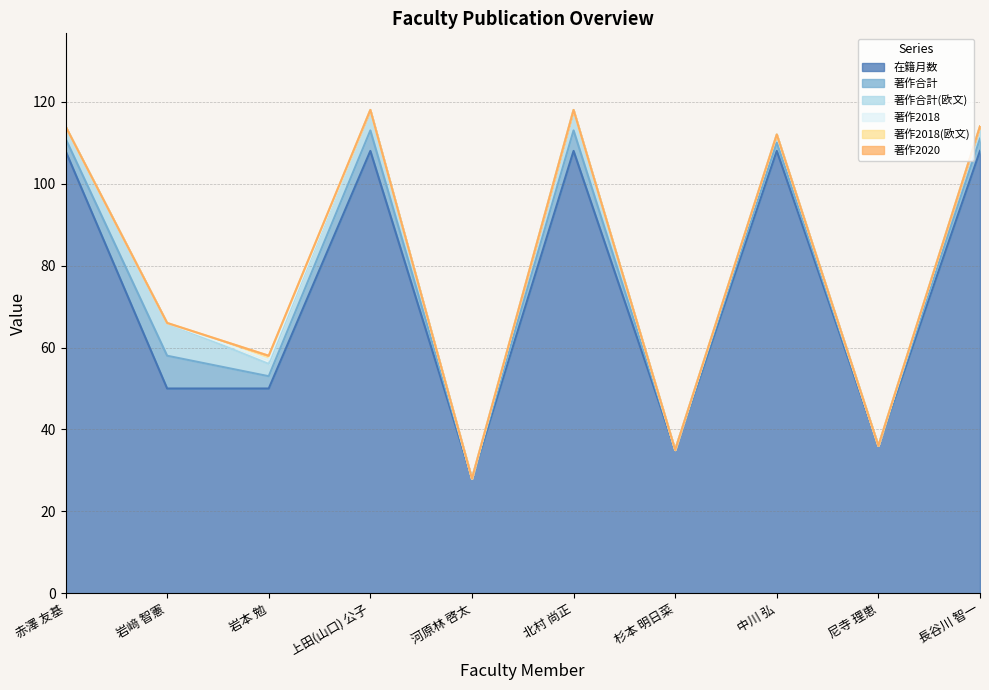

True or false: 著作2018 and 著作合計(欧文) cross at least once.

False